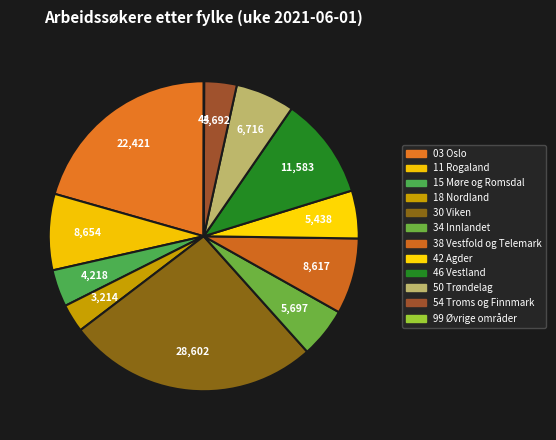

To the nearest percent, what is the combined percentage of 11 Rogaland and 38 Vestfold og Telemark?

16%